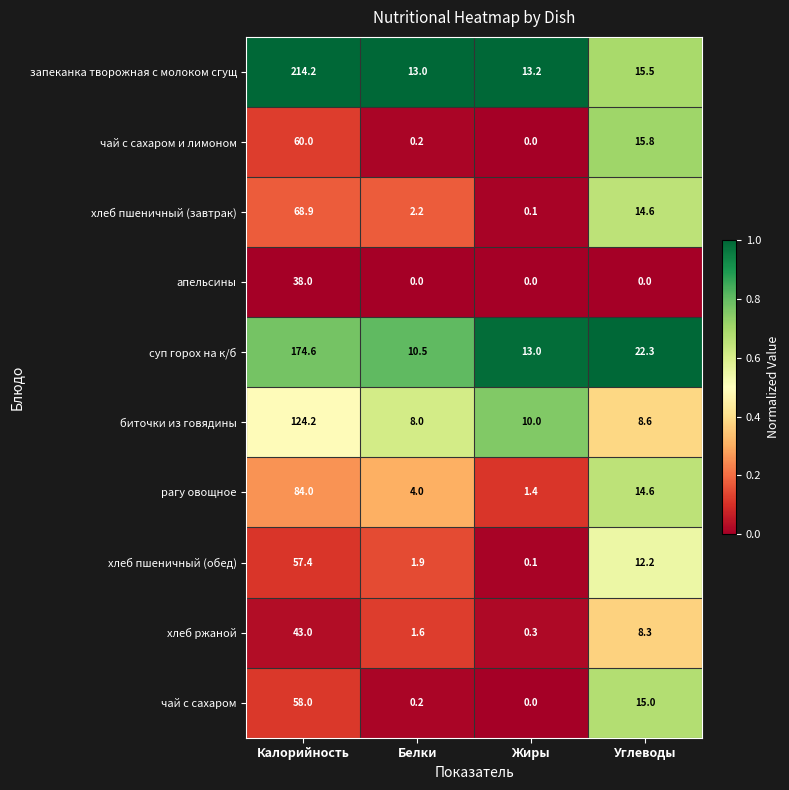

Count the number of data series in this chart.

10